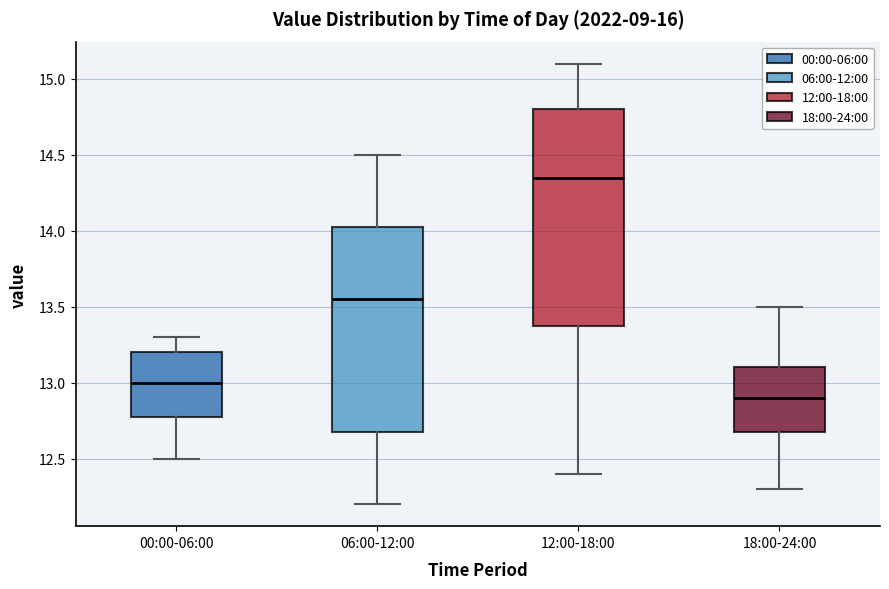

Reading left to right, read every box against the y-axis: the position of its median line, the range the box covers, and the ends of its whiskers. The values are not printed on the chart, so give them approximately, as read against the axis.

00:00-06:00: median 13.00, box 12.80 to 13.20, whiskers 12.50 to 13.30
06:00-12:00: median 13.55, box 12.70 to 14.05, whiskers 12.20 to 14.50
12:00-18:00: median 14.35, box 13.40 to 14.80, whiskers 12.40 to 15.10
18:00-24:00: median 12.90, box 12.70 to 13.10, whiskers 12.30 to 13.50